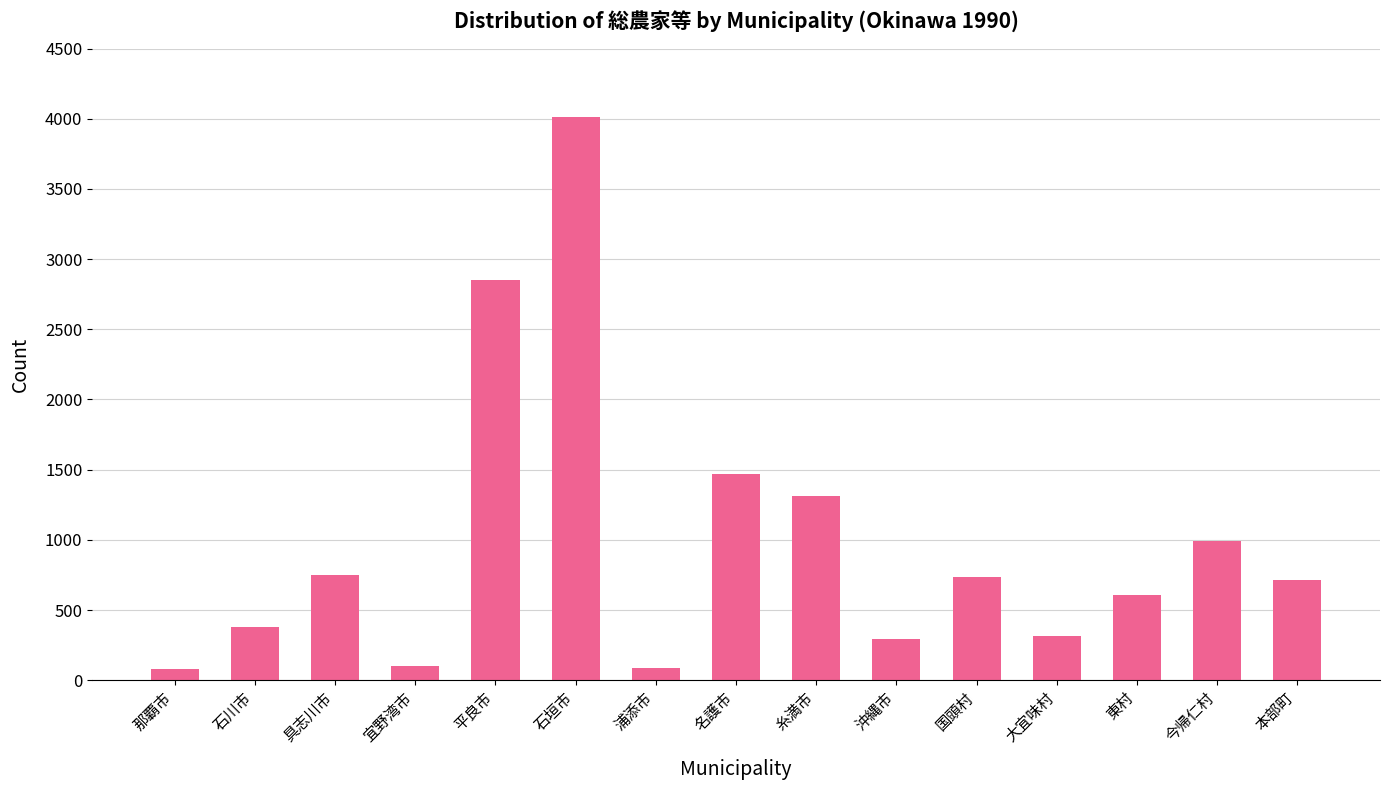

Is it true that the value at 名護市 is 514?

False